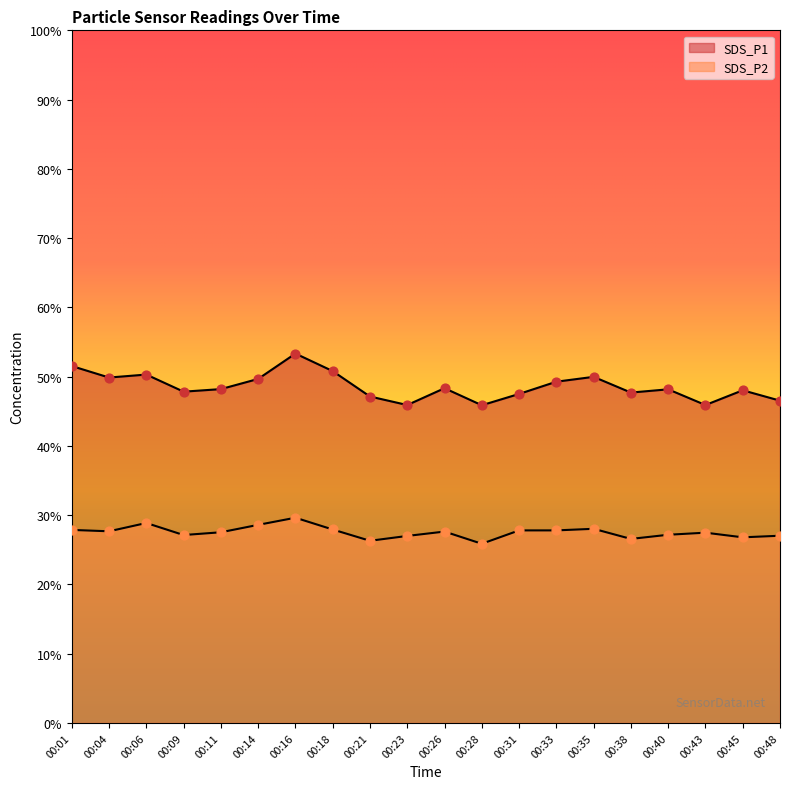

Which series has the largest total across all categories?

SDS_P1